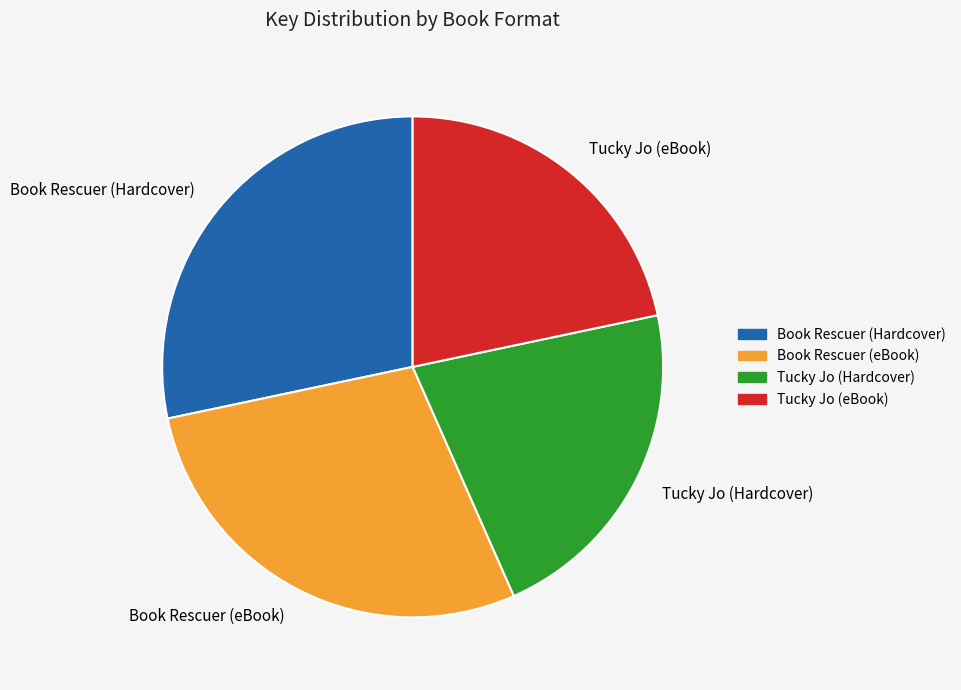

Between Book Rescuer (eBook) and Tucky Jo (Hardcover), which is larger?

Book Rescuer (eBook)